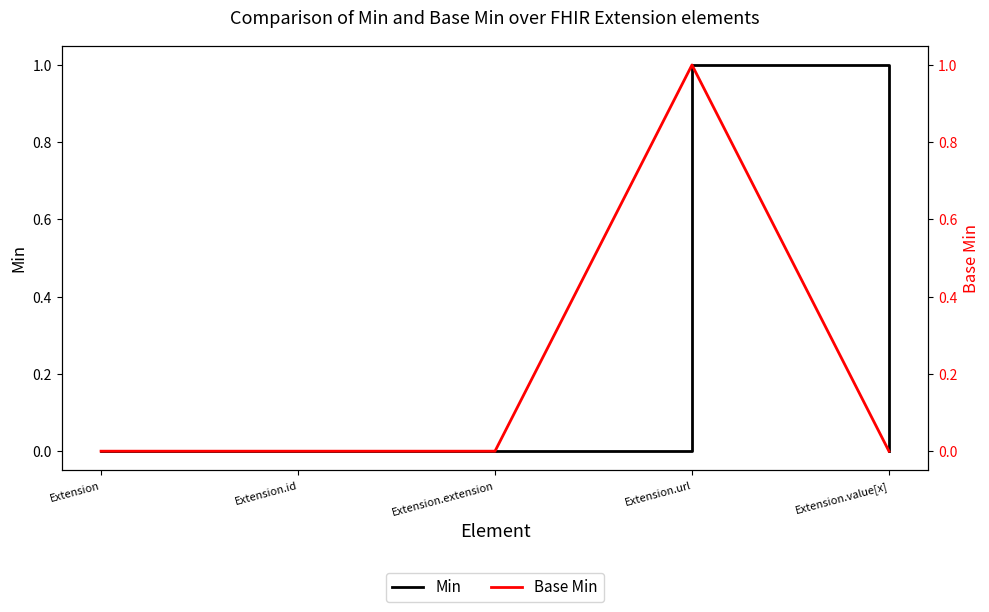

Rank the categories by Base Min value from highest to lowest.

Extension.url, Extension, Extension.id, Extension.extension, Extension.value[x]